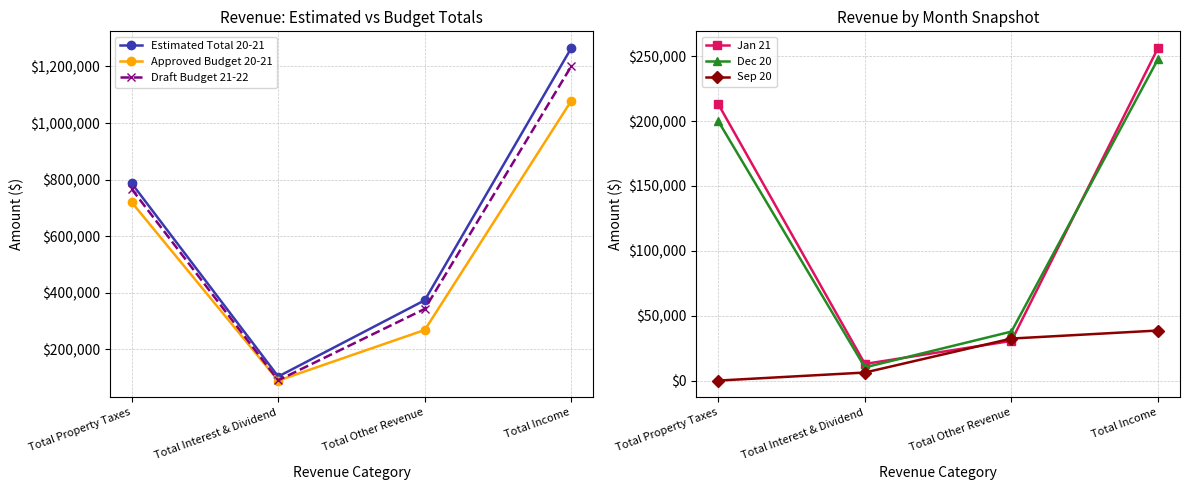

What is the difference between the maximum and minimum values in the Estimated Total 20-21 series?

1160911.2